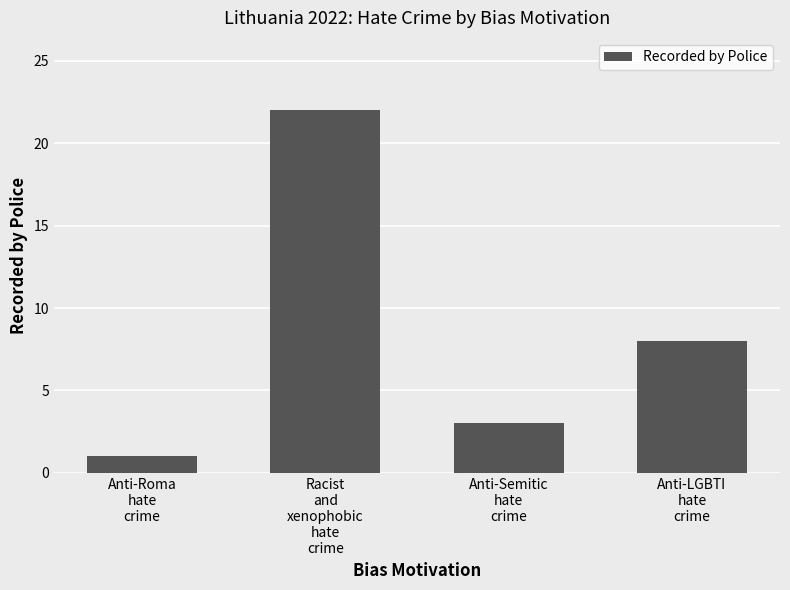

How many bars are there in total?

4